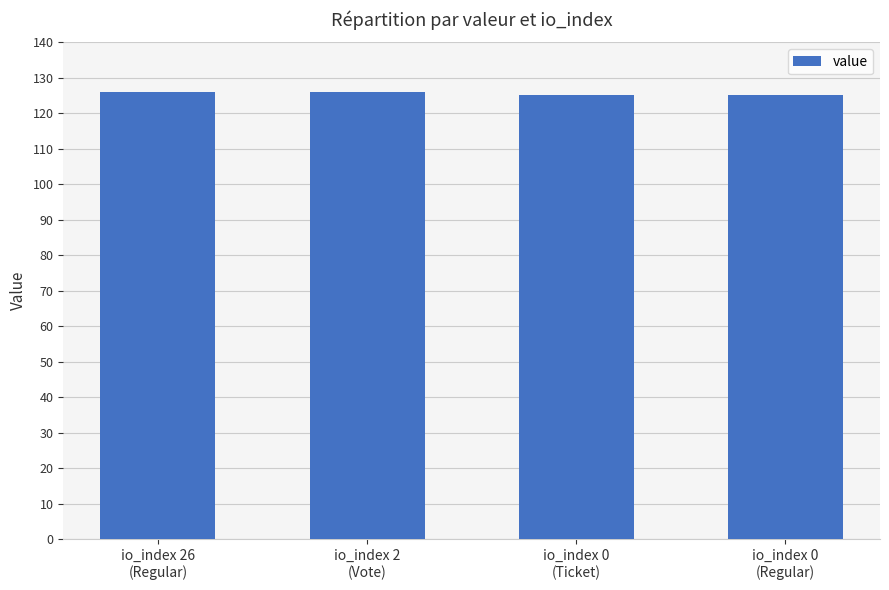

What is the smallest value displayed?

125.1